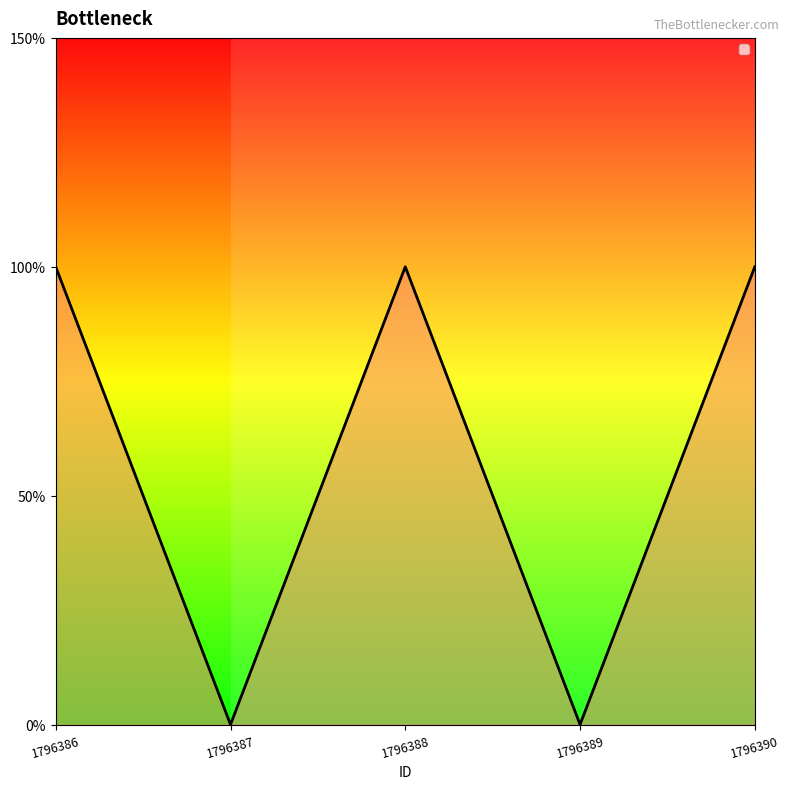

At which label is the value closest to 0?

1796387